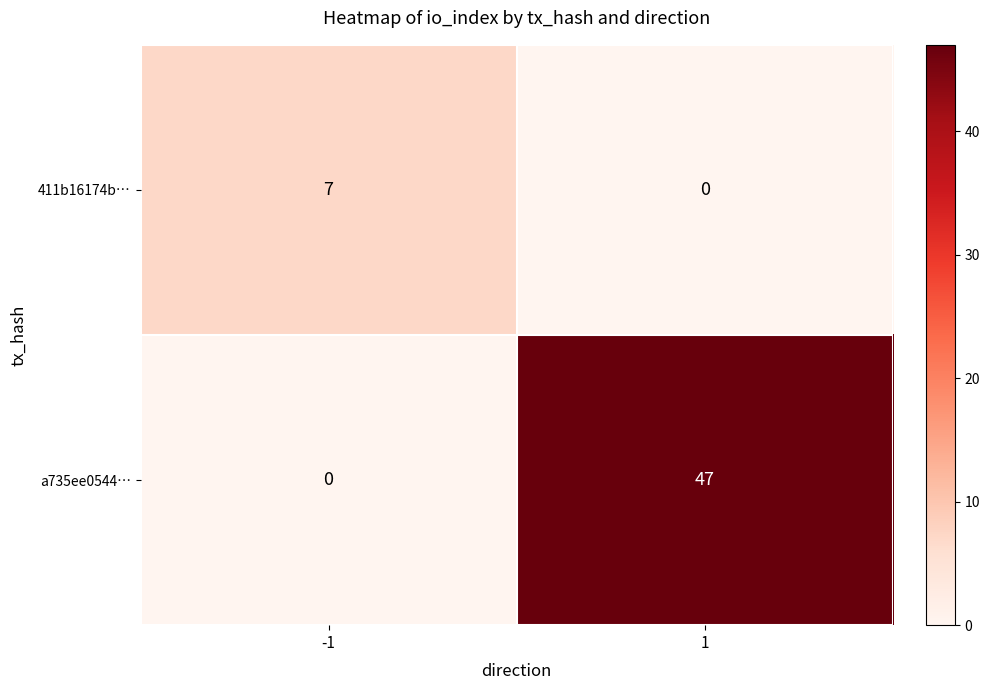

Reading right to left, list all the values displayed in this chart.

411b16174b…: 0	7
a735ee0544…: 47	0